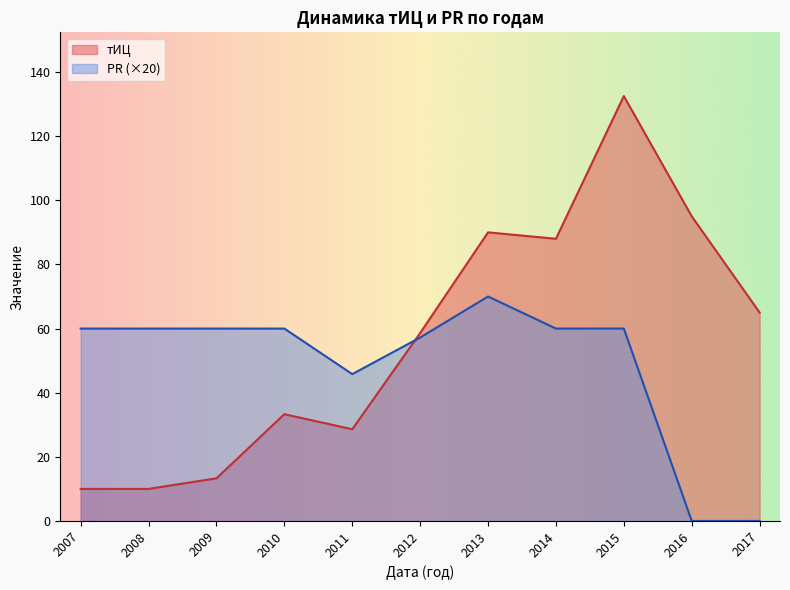

List the series in order of their overall mean, lowest first.

PR (×20), тИЦ